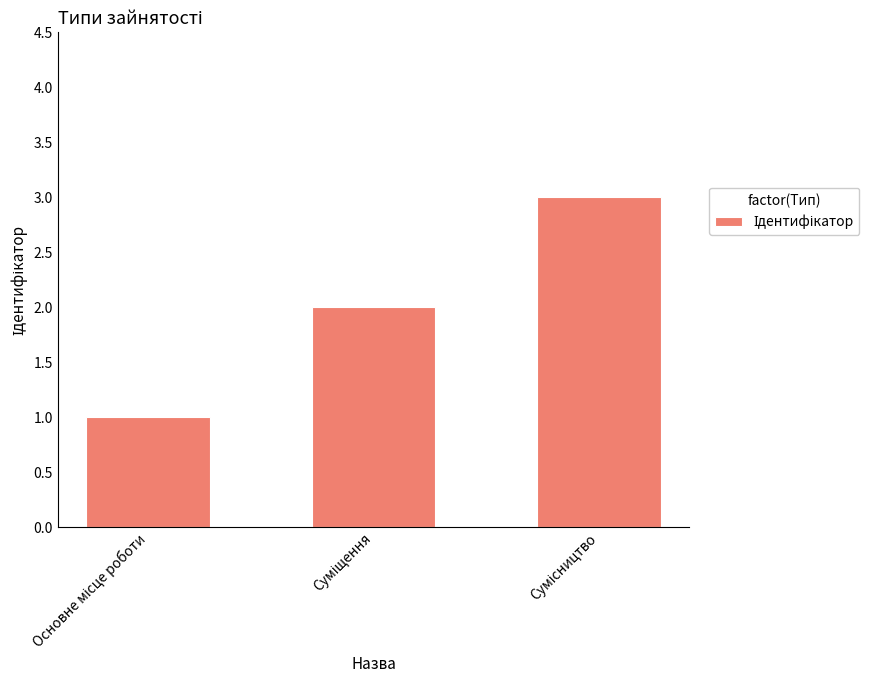

What is the greatest value displayed?

3